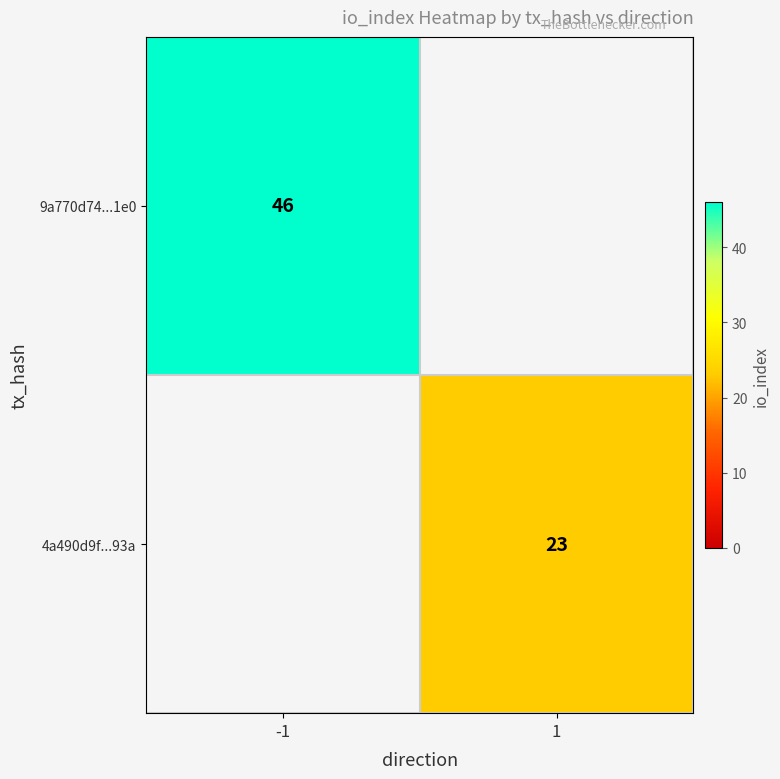

The 9a770d74...1e0 series shows 69 at -1. True or false?

False